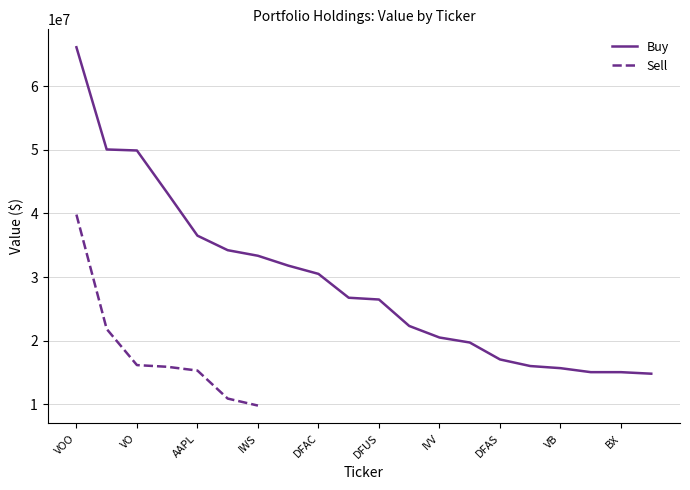

What is the change in value from VO to MPLX?

-35125285